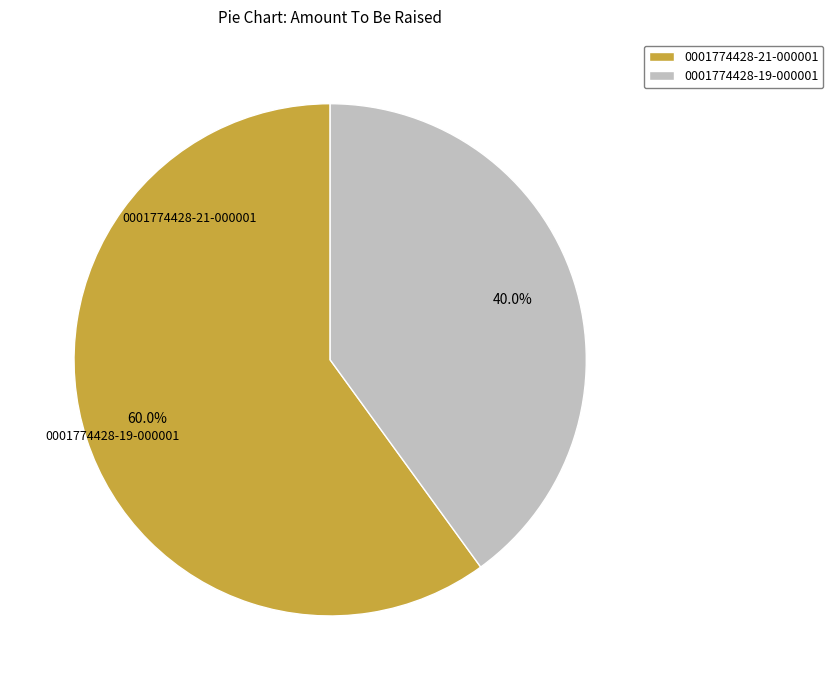

What is the total percentage of 0001774428-21-000001 and 0001774428-19-000001?

100.0%